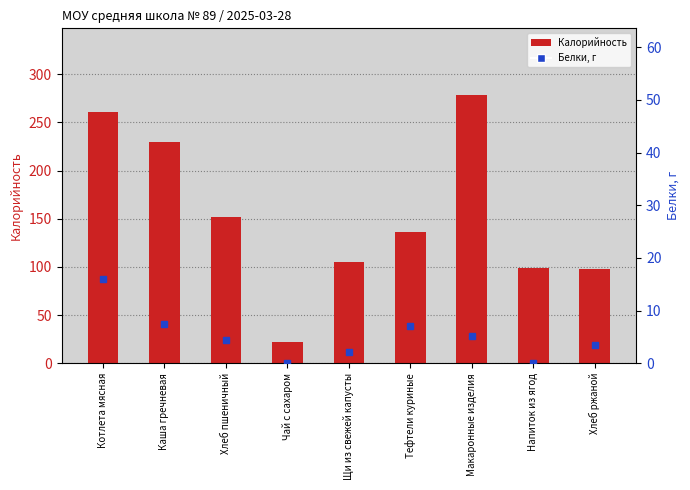

Rank the series at Макаронные изделия from lowest to highest value.

Белки, Калорийность